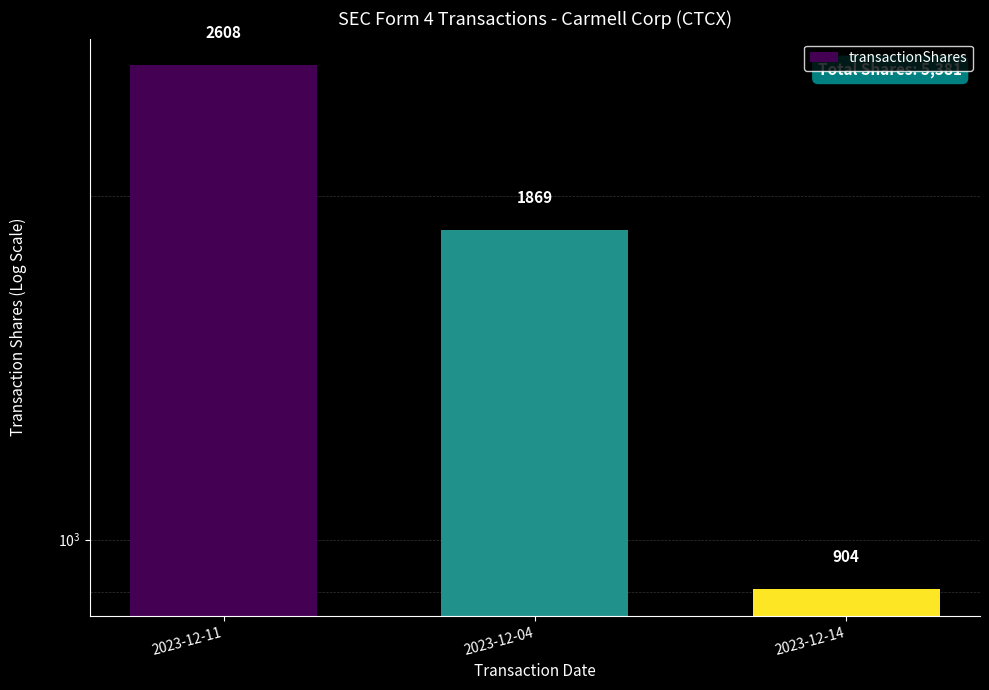

What is the approximate value at 2023-12-14, to the nearest 10?

900